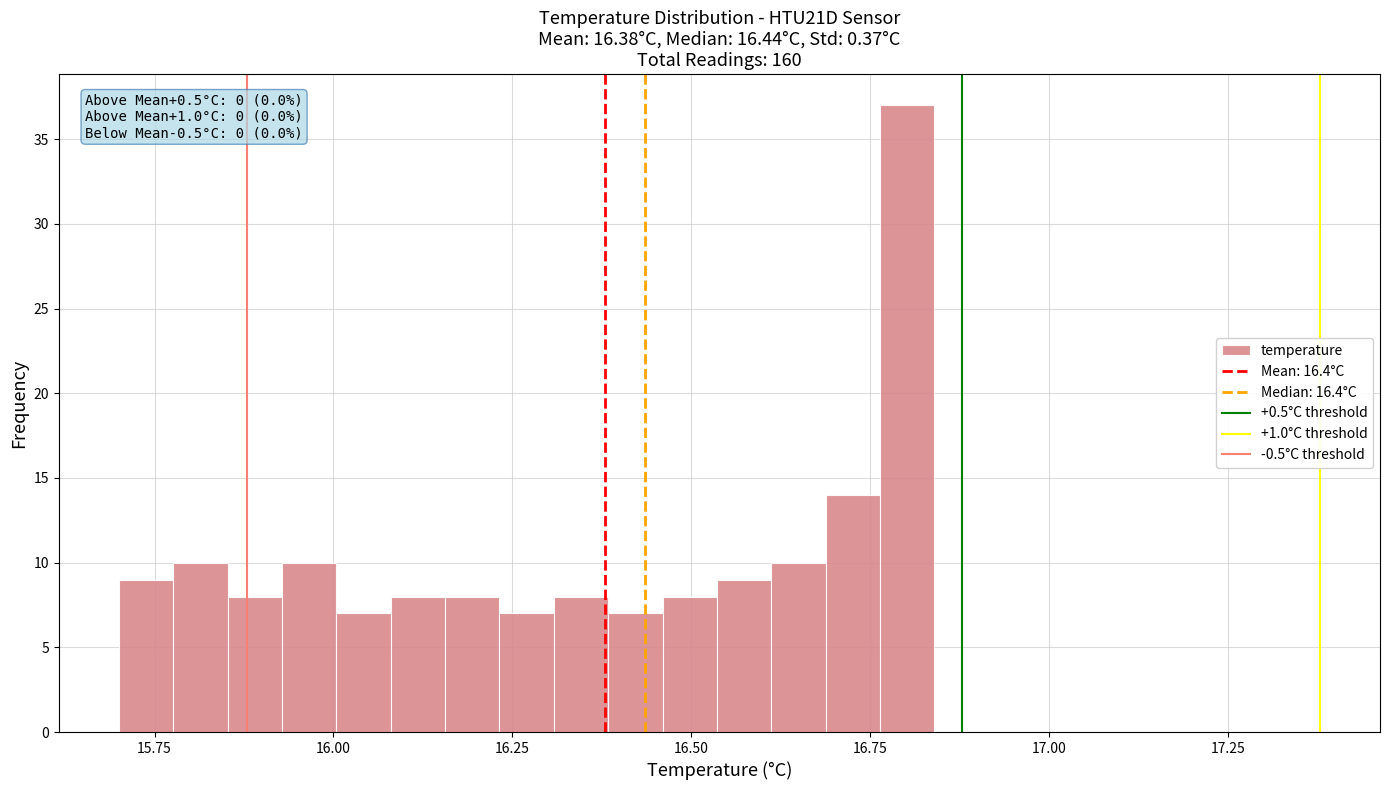

Read against the x-axis, roughly where is the centre of the tallest bar?

16.80